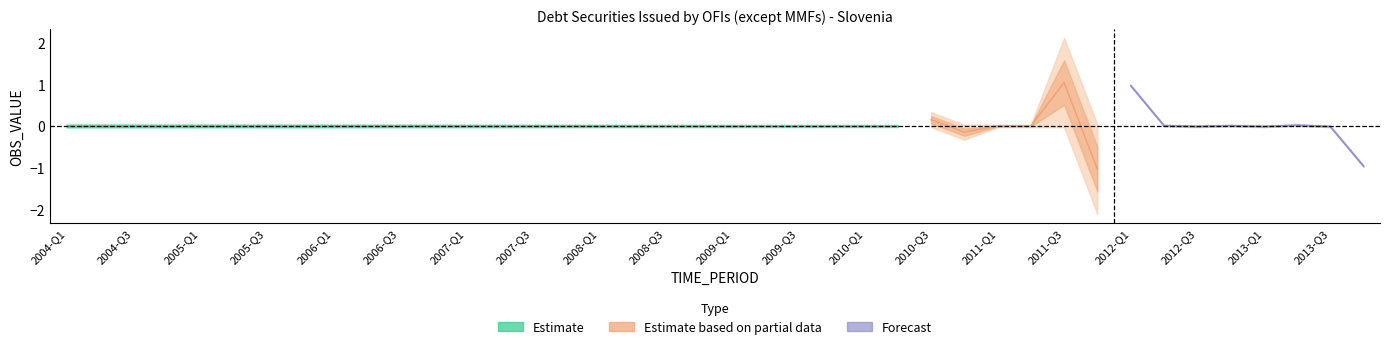

How many interior local peaks (higher than both neighbors) does the data have?

5